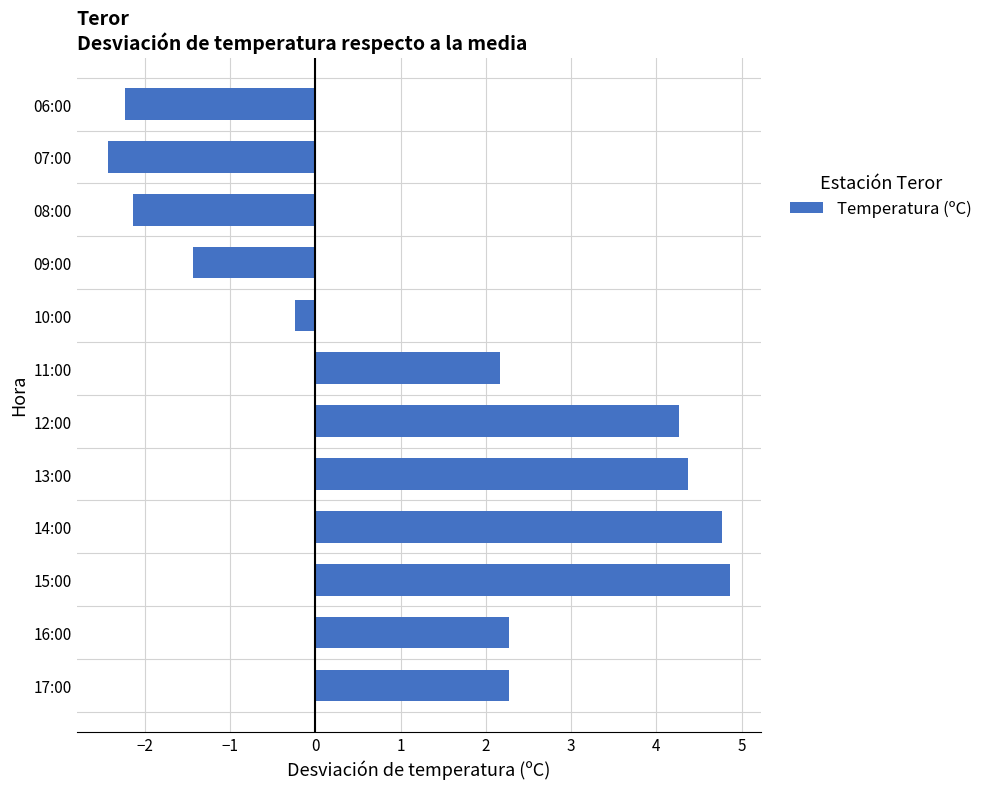

The value at 13:00 is 4.4. True or false?

True